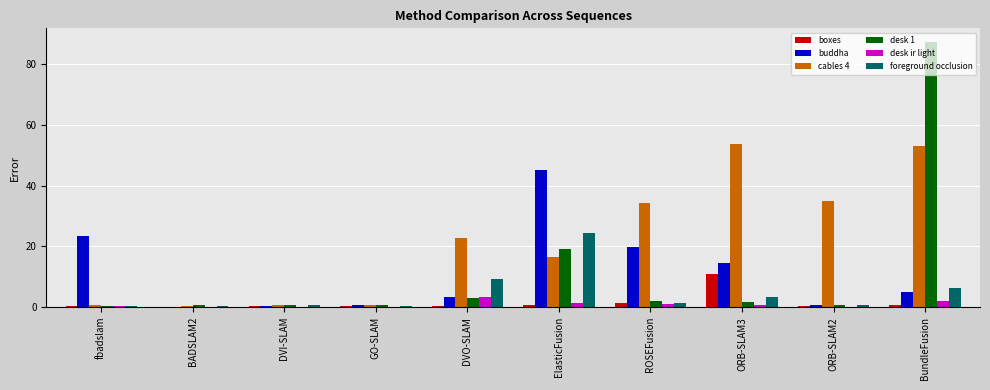

Does the chart contain stacked bars?

No